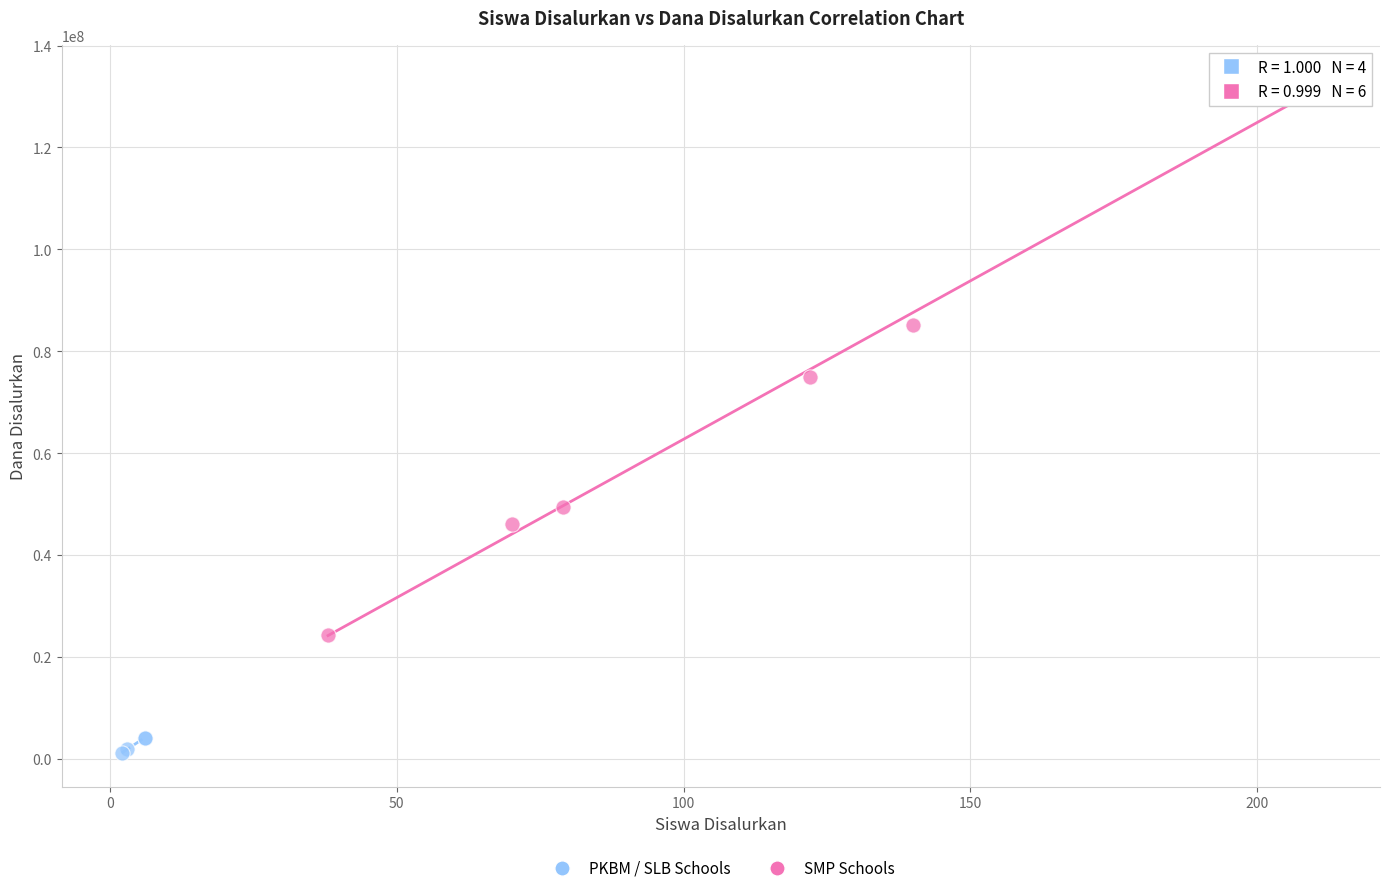

Which series has the widest spread of Y values?

SMP Schools